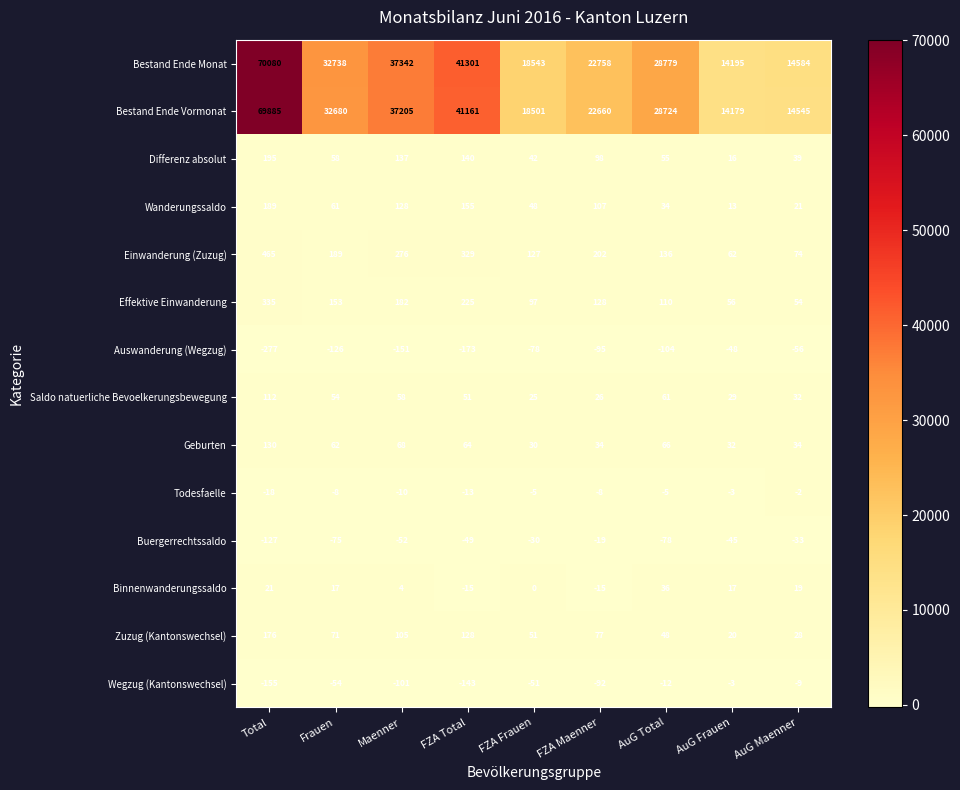

What is the greatest value displayed?

70080